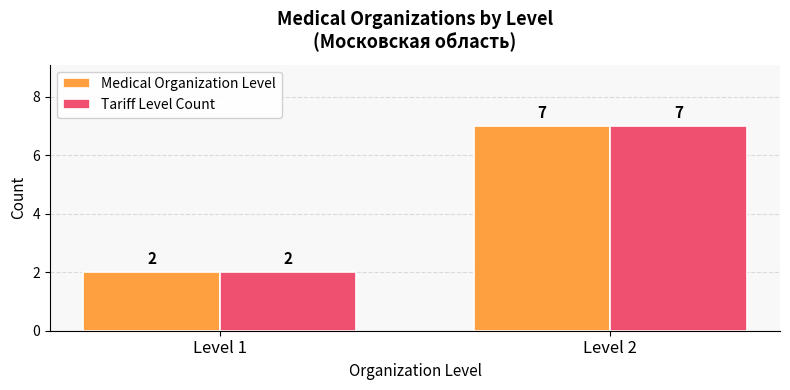

Read the Tariff Level Count value at Level 1.

2